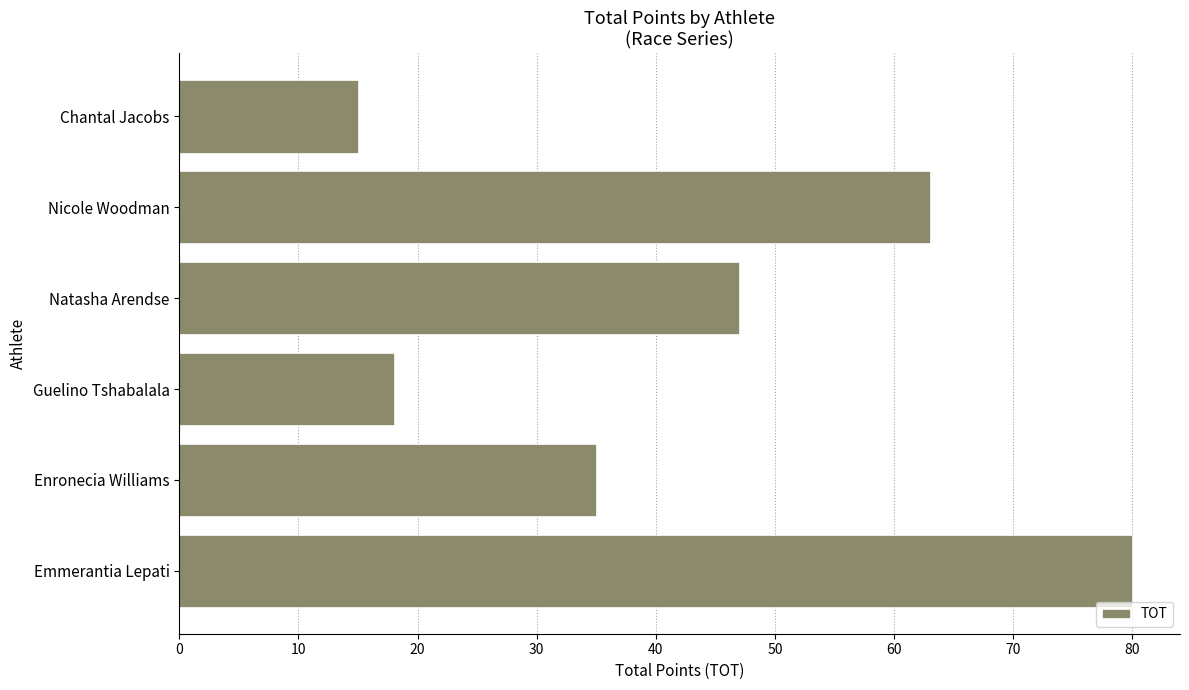

How many data points are less than 47?

3